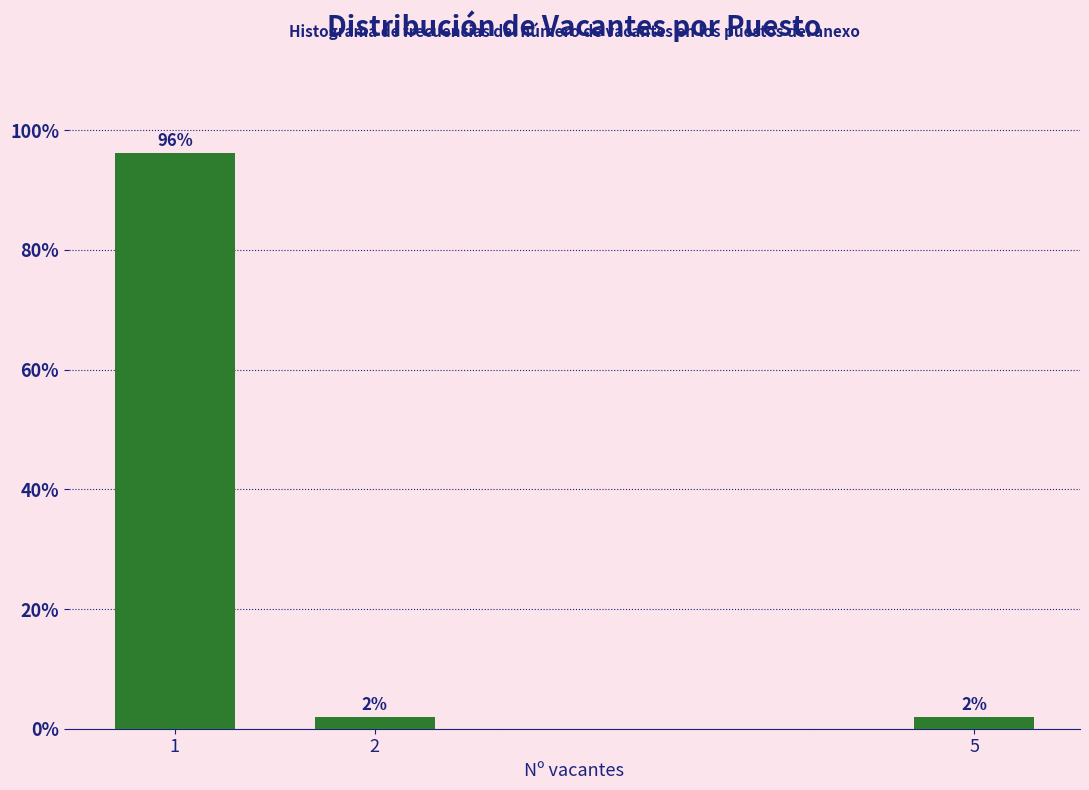

How many bars are there in total?

3